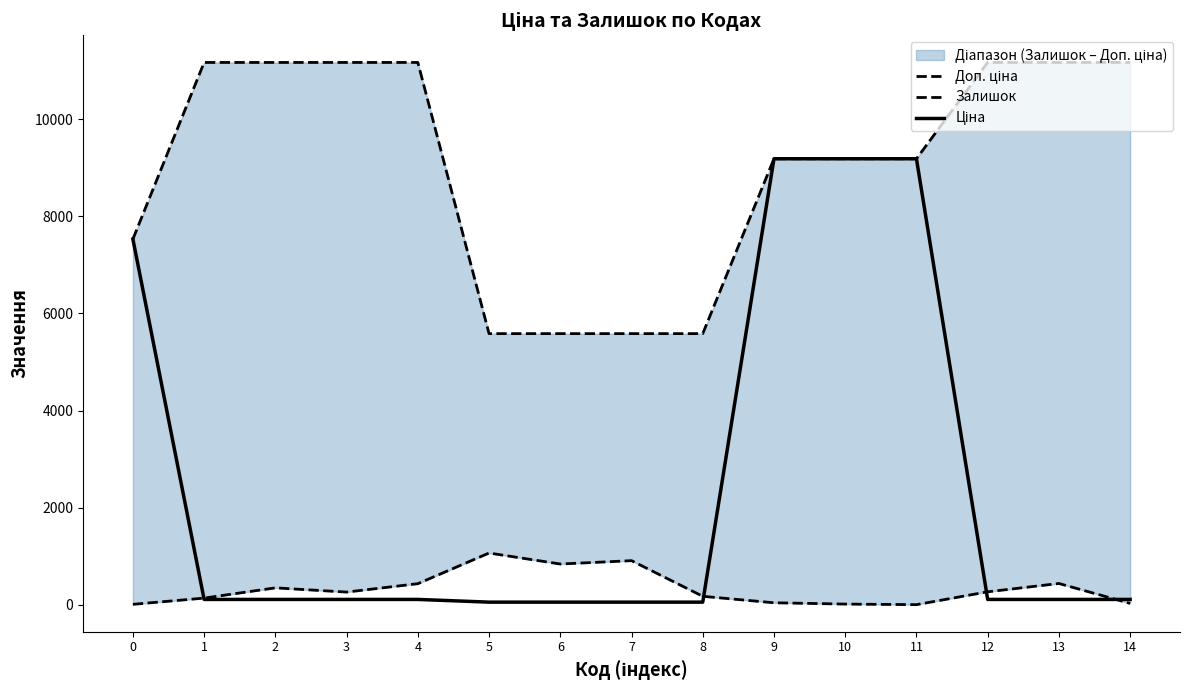

Reading left to right, extract all data points from this chart.

Доп. ціна: 7530.7	11169.0	11169.0	11169.0	11169.0	5585.0	5585.0	5585.0	5585.0	9185.9	9185.9	9185.9	11169.0	11169.0	11169.0
Залишок: 11.0	139.0	350.0	263.0	436.0	1067.0	841.0	910.0	176.0	43.0	16.0	4.0	269.0	440.0	30.0
Ціна: 7530.7	111.7	111.7	111.7	111.7	55.9	55.9	55.9	55.9	9185.9	9185.9	9185.9	111.7	111.7	111.7